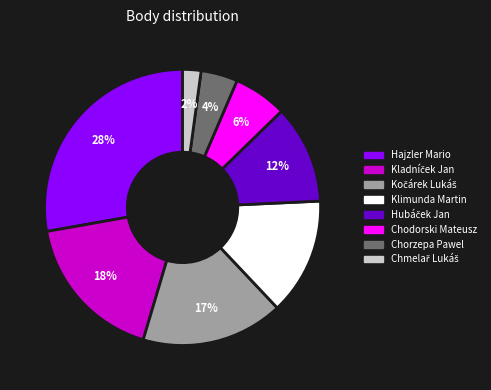

Between Klimunda Martin and Chorzepa Pawel, which is larger?

Klimunda Martin